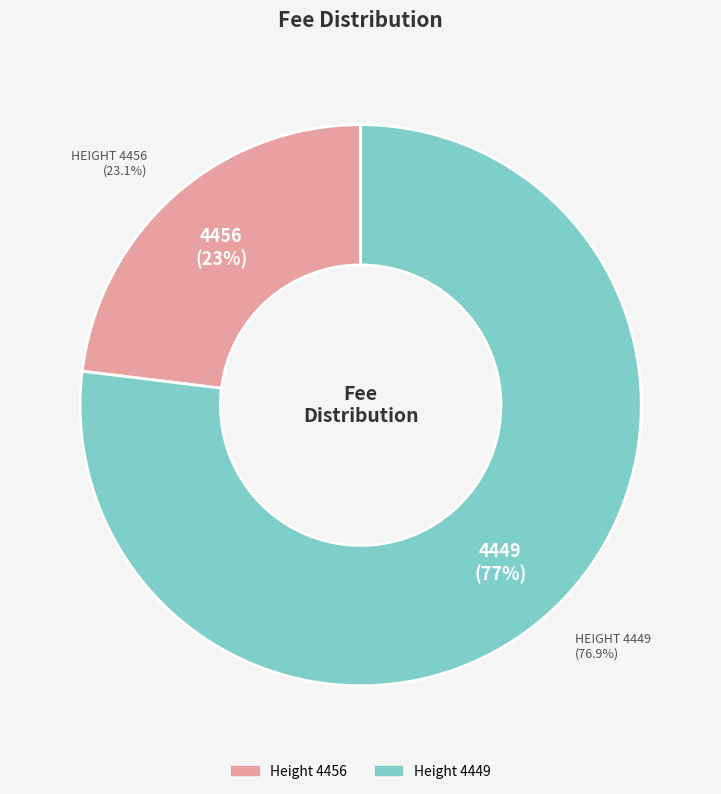

Which slice is the largest?

4449